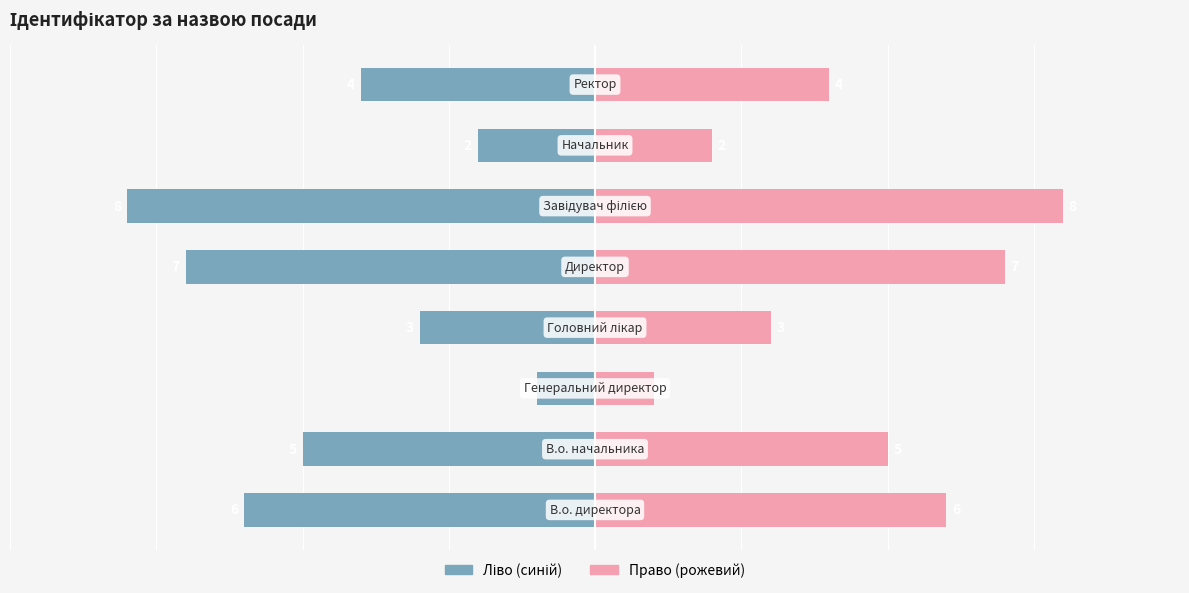

What is the difference between the highest and lowest values at 3?

6